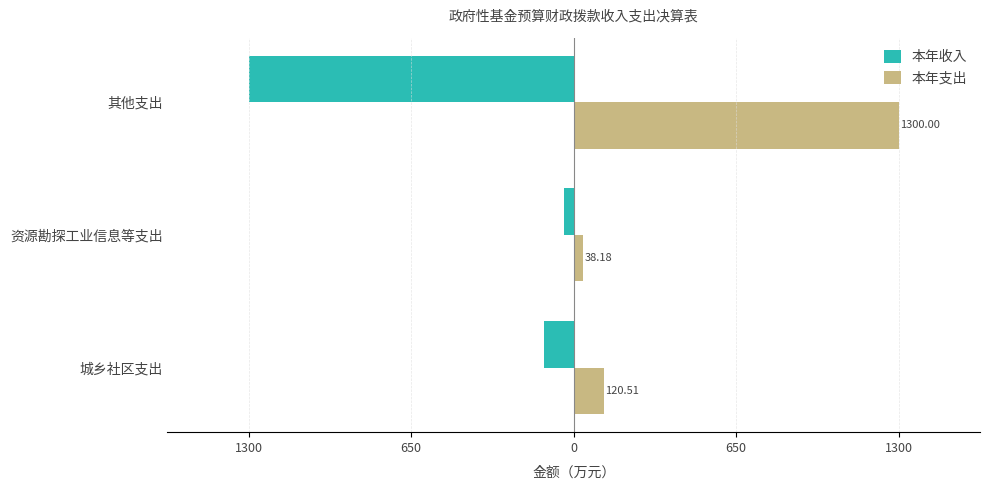

Reading left to right, list all the values displayed in this chart.

本年收入: -120.5	-38.2	-1300.0
本年支出: 120.5	38.2	1300.0